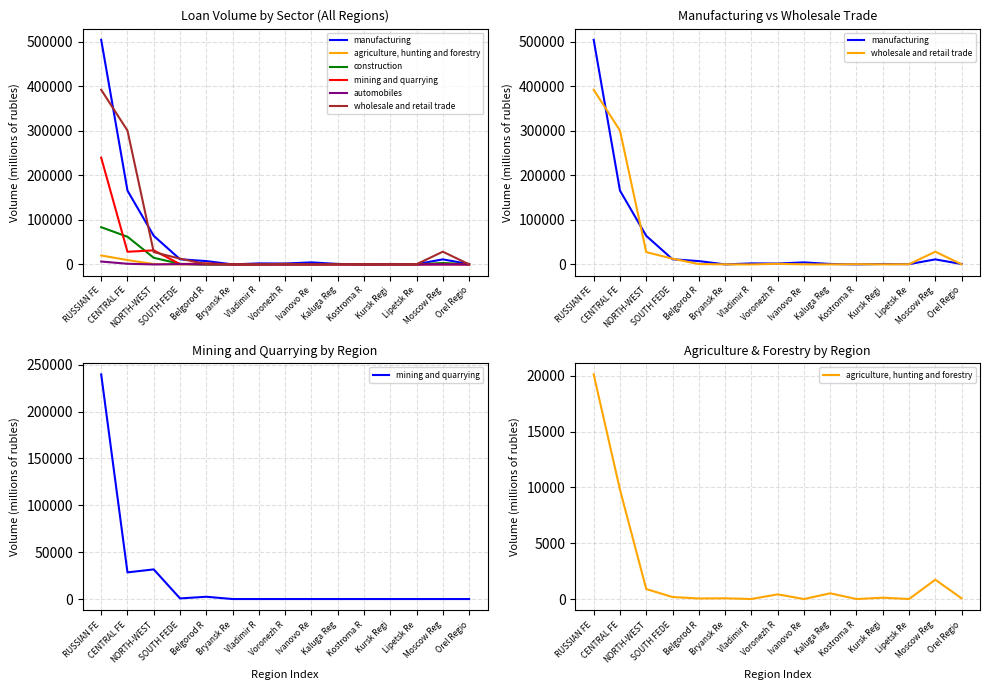

How many distinct data groups are displayed?

6